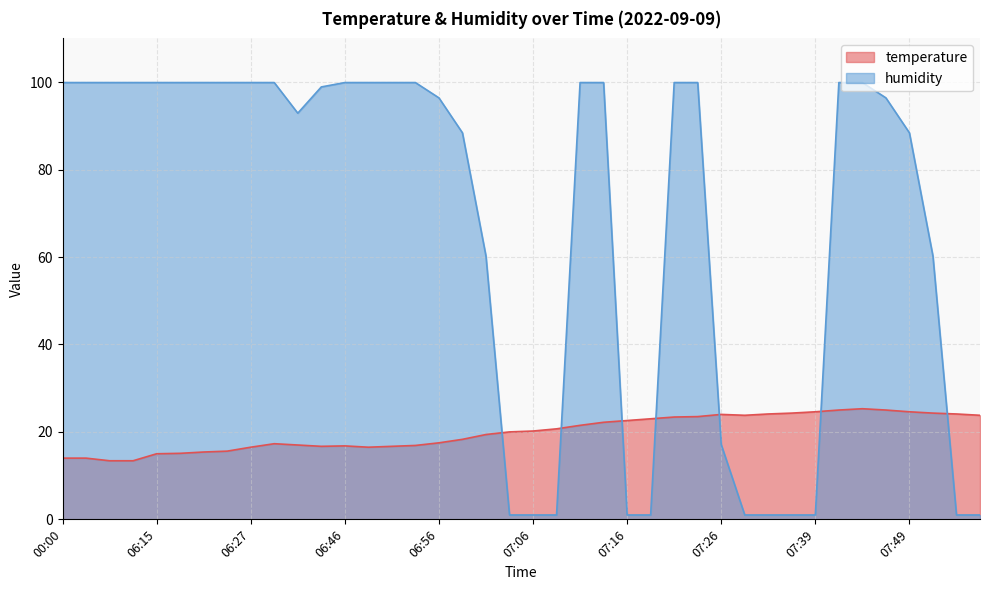

What is the value of the temperature point at the 23rd from the left?

21.5